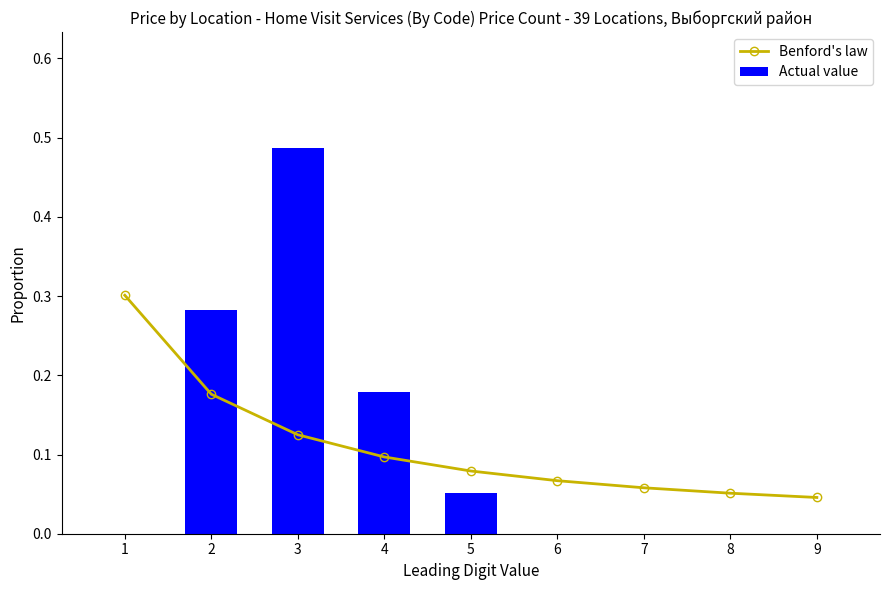

What is the value of the Benford's law bar at the 1st from the left?

0.3